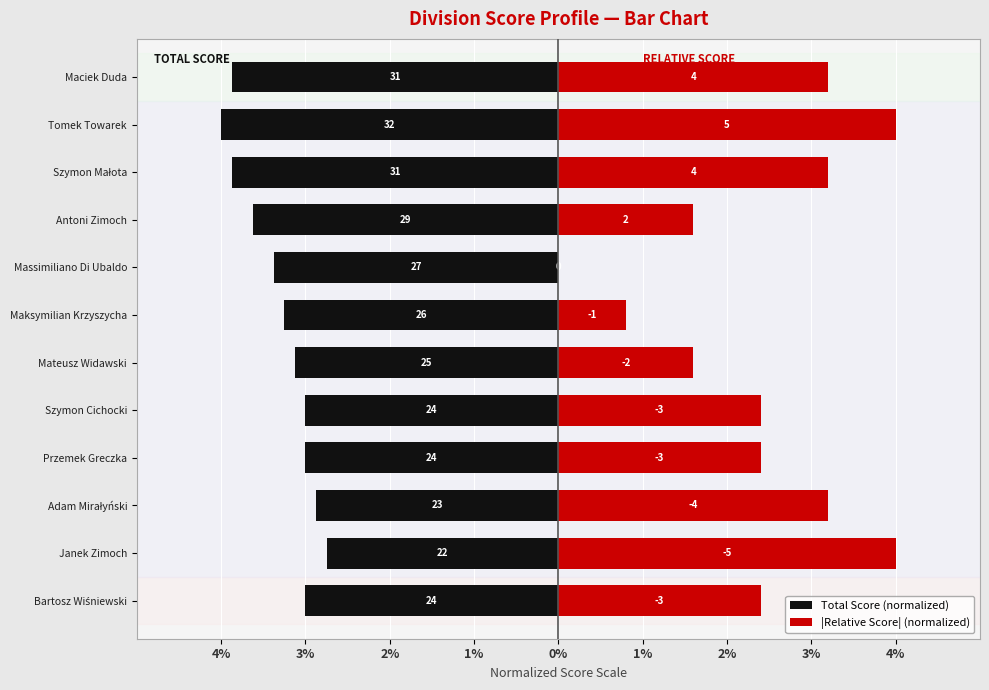

Between Tomek Towarek and Mateusz Widawski, which is larger?

Mateusz Widawski